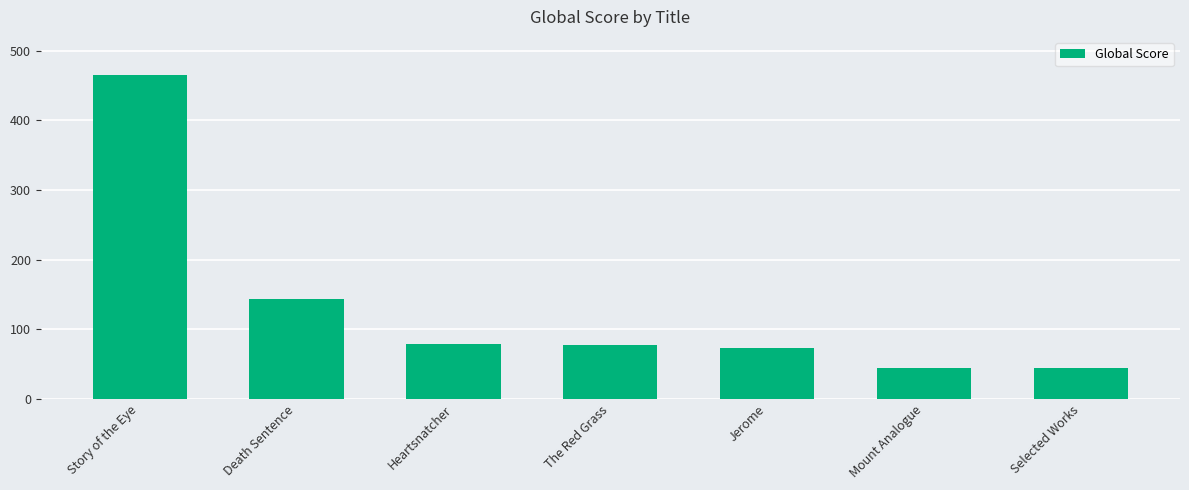

How many categories are shown in the chart?

7